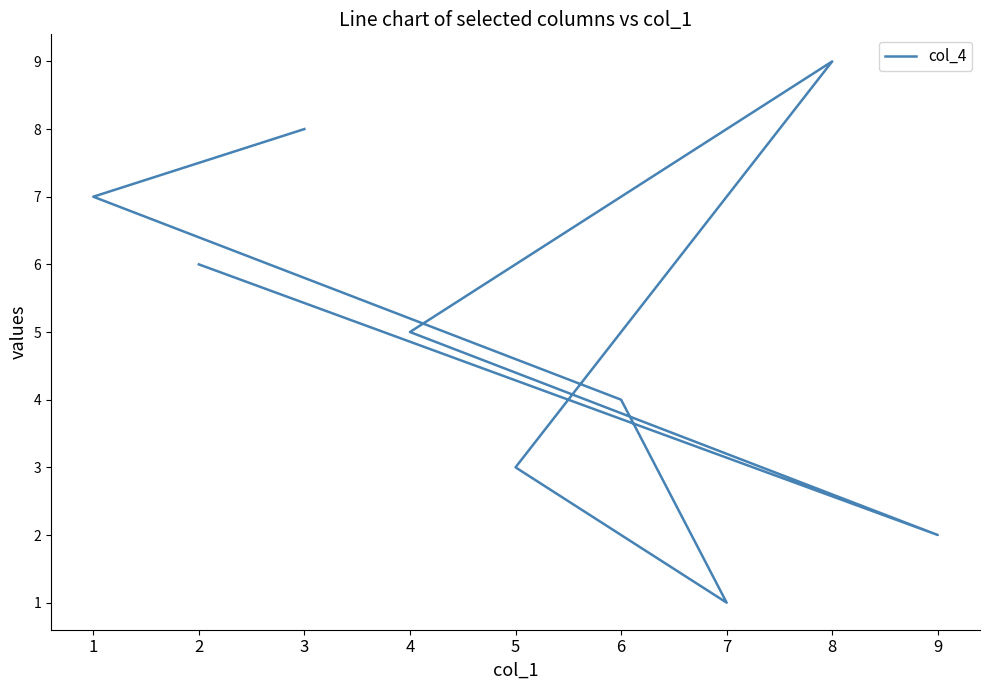

What is the difference between the maximum and second lowest values?

7